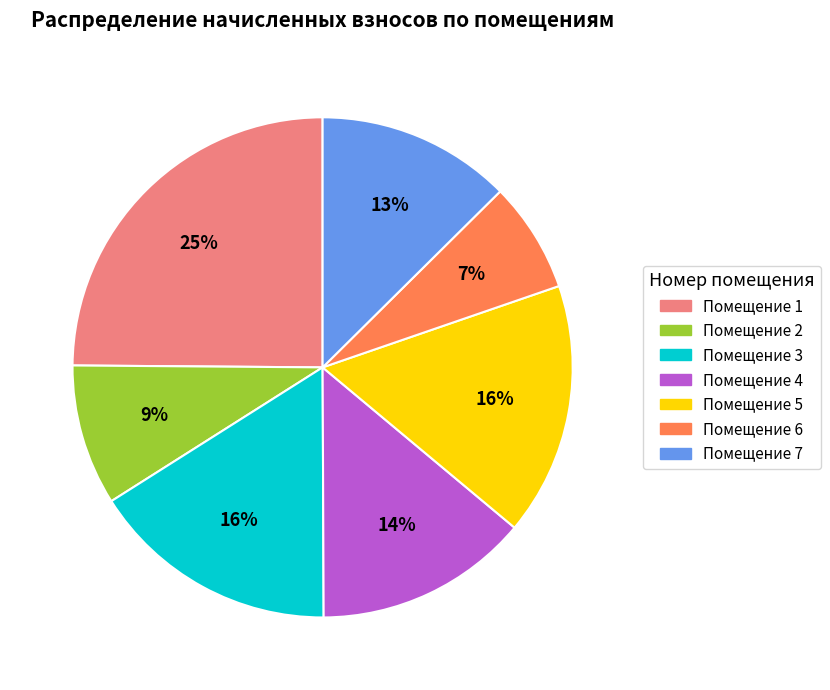

How many segments does this pie chart have?

7